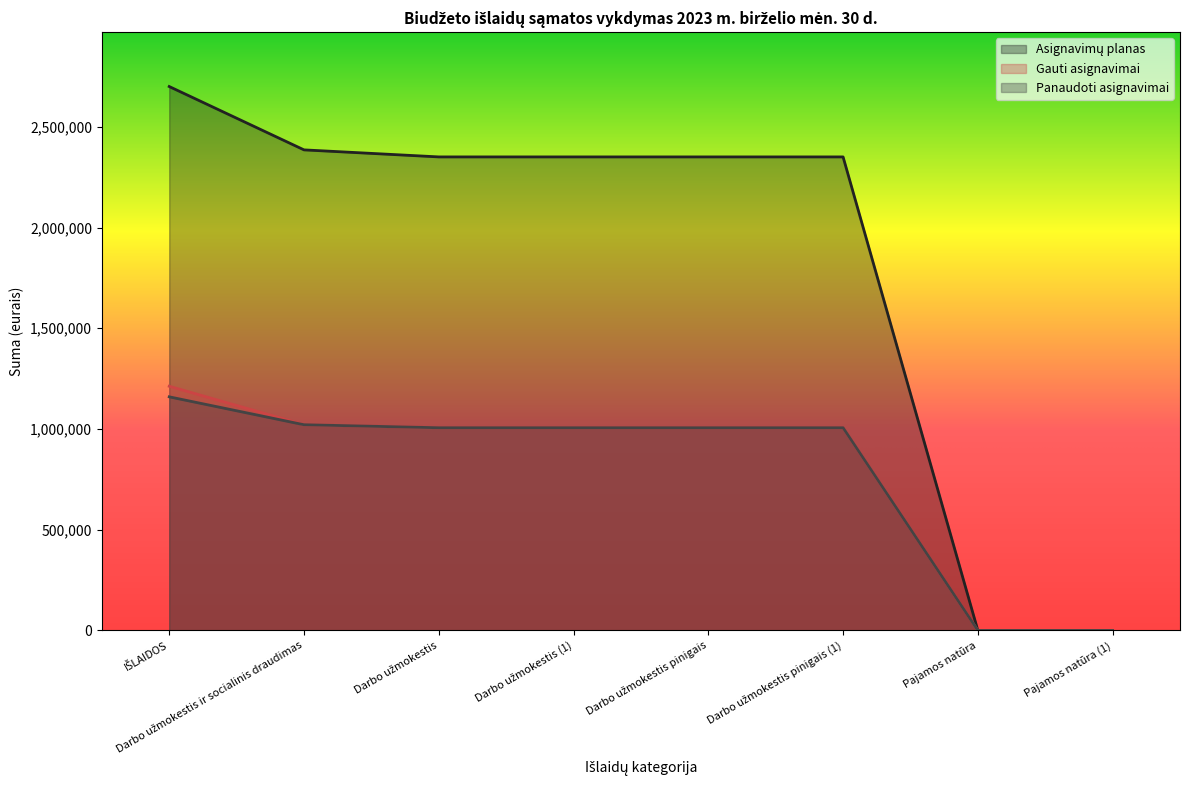

What position from the left is Darbo užmokestis ir socialinis draudimas?

2